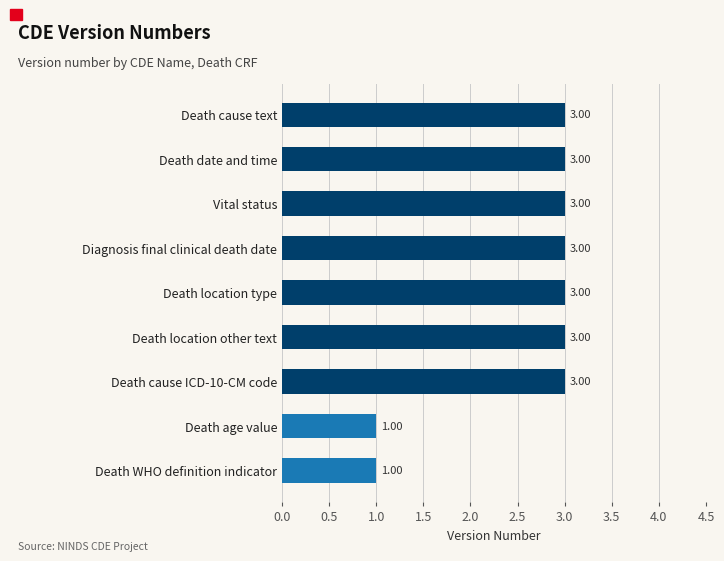

What is the sum of the values at Death age value and Death location other text?

4